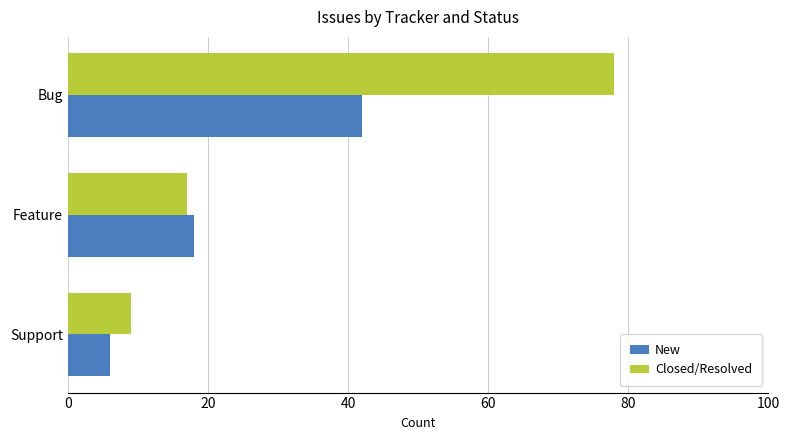

Rank the series by their maximum value, from lowest to highest.

New, Closed/Resolved